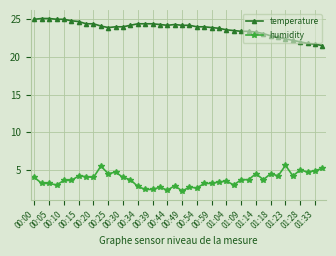

List the series in order of their peak value, highest first.

temperature, humidity